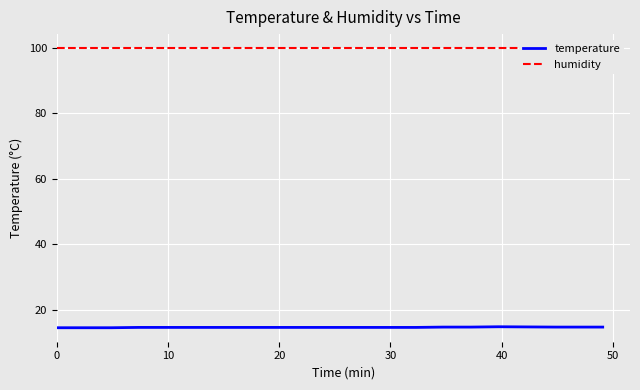

True or false: humidity and temperature intersect in this chart.

False